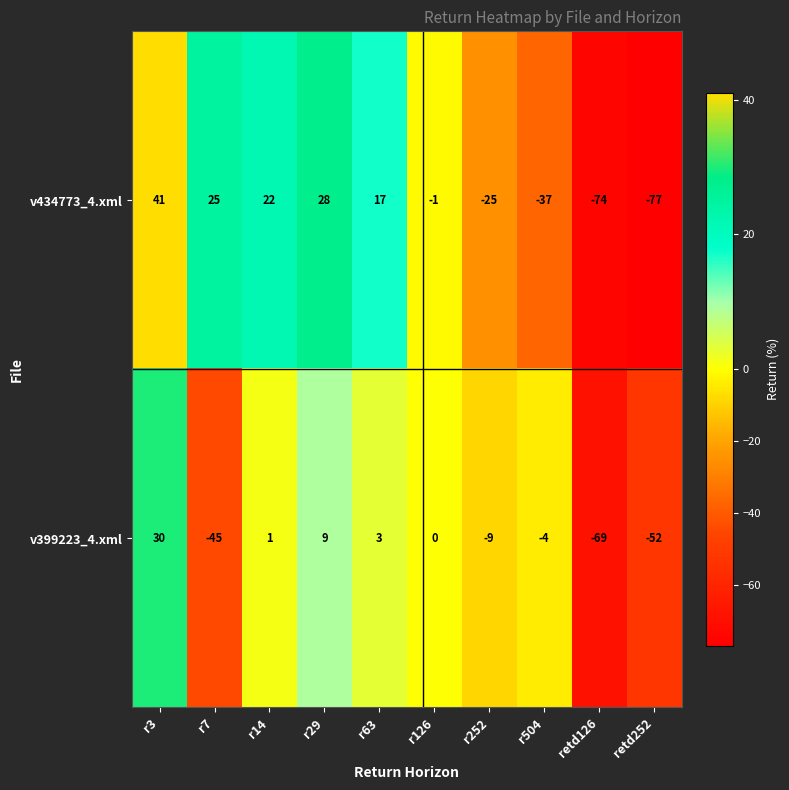

How many series are shown in this chart?

2